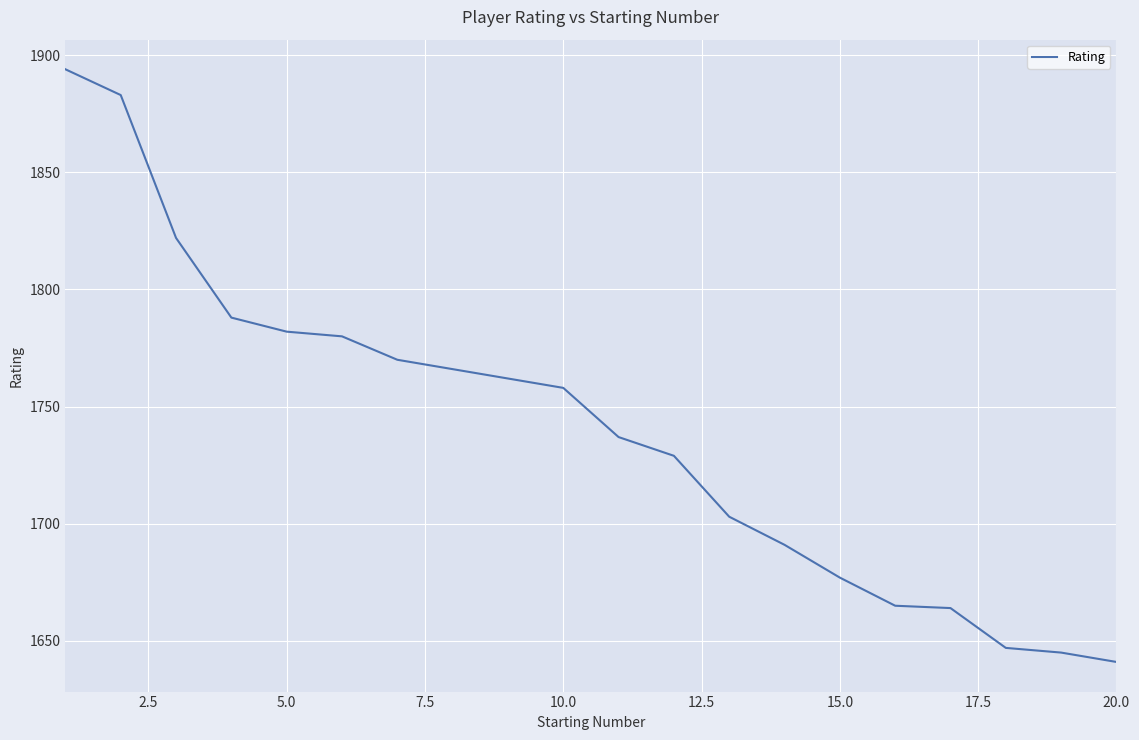

What is the minimum value shown in the chart?

1641